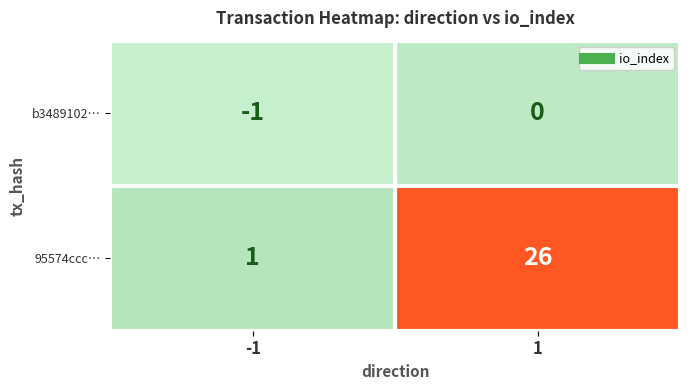

Reading left to right, extract all data points from this chart.

b3489102…: -1=-1	1=0
95574ccc…: -1=1	1=26